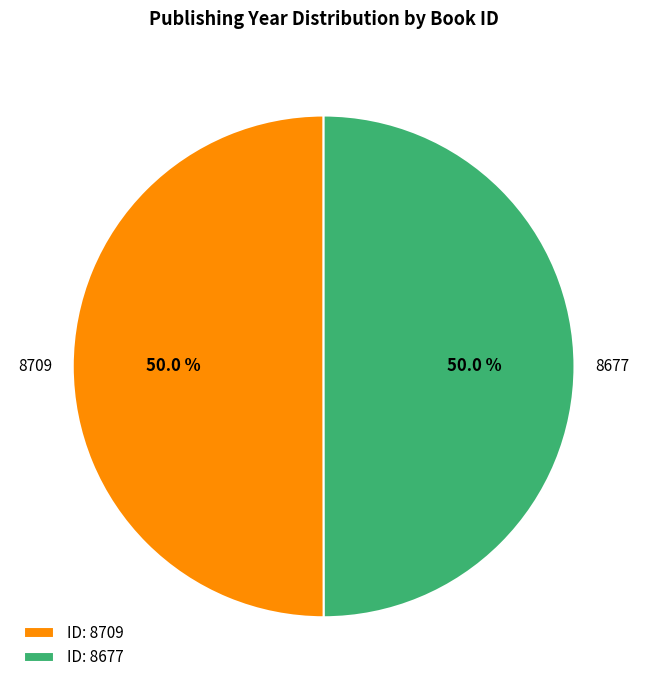

What is the ratio of the value at ID: 8709 to the value at ID: 8677?

1.0